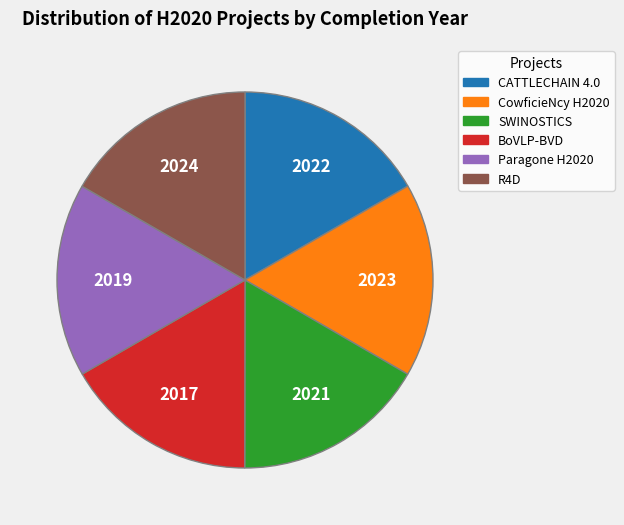

Is it true that R4D is 23% of the pie?

False